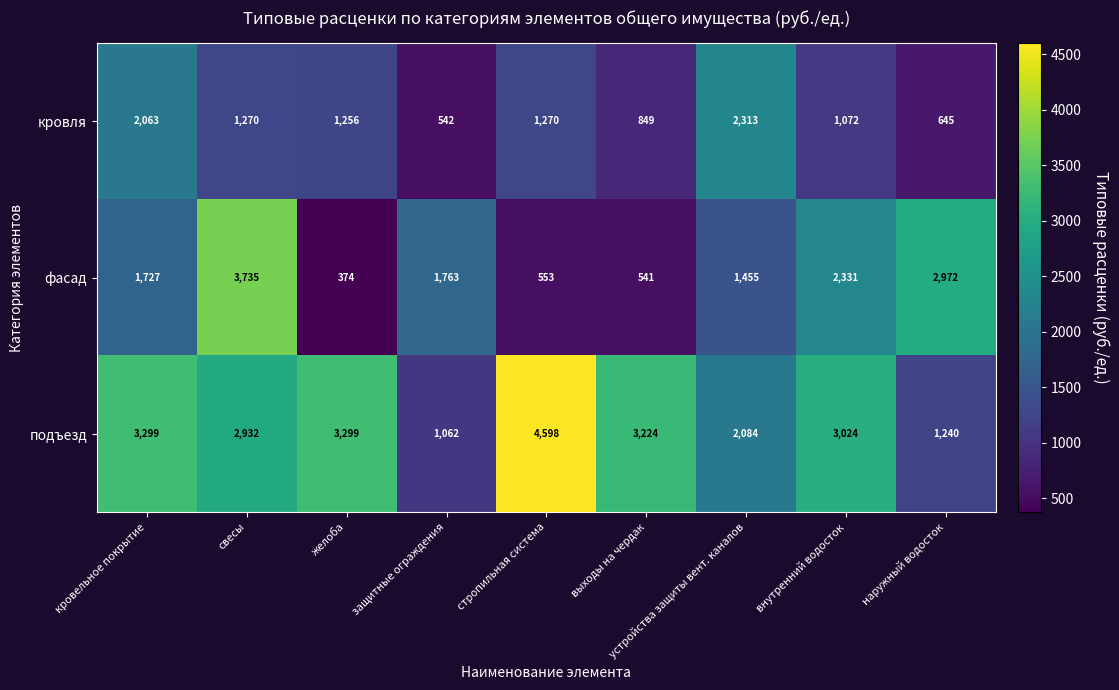

Which category has the highest value across all series?

стропильная система